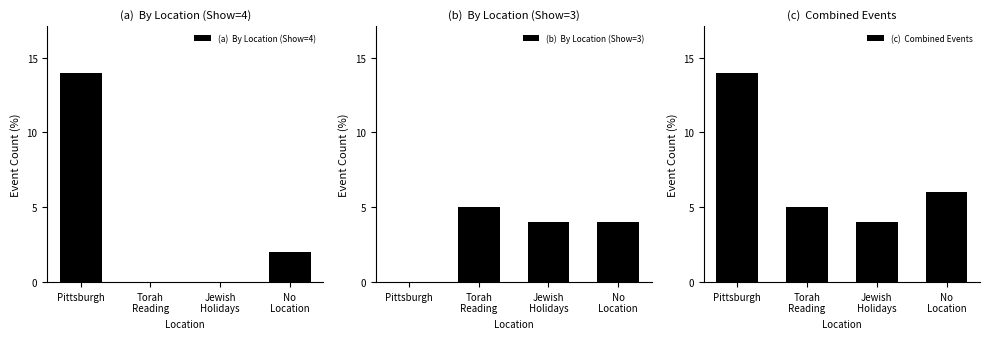

Reading left to right, transcribe all the data shown in this chart.

(a)  By Location (Show=4): Pittsburgh=14	Torah
Reading=0	Jewish
Holidays=0	No
Location=2
(b)  By Location (Show=3): Pittsburgh=0	Torah
Reading=5	Jewish
Holidays=4	No
Location=4
(c)  Combined Events: Pittsburgh=14	Torah
Reading=5	Jewish
Holidays=4	No
Location=6